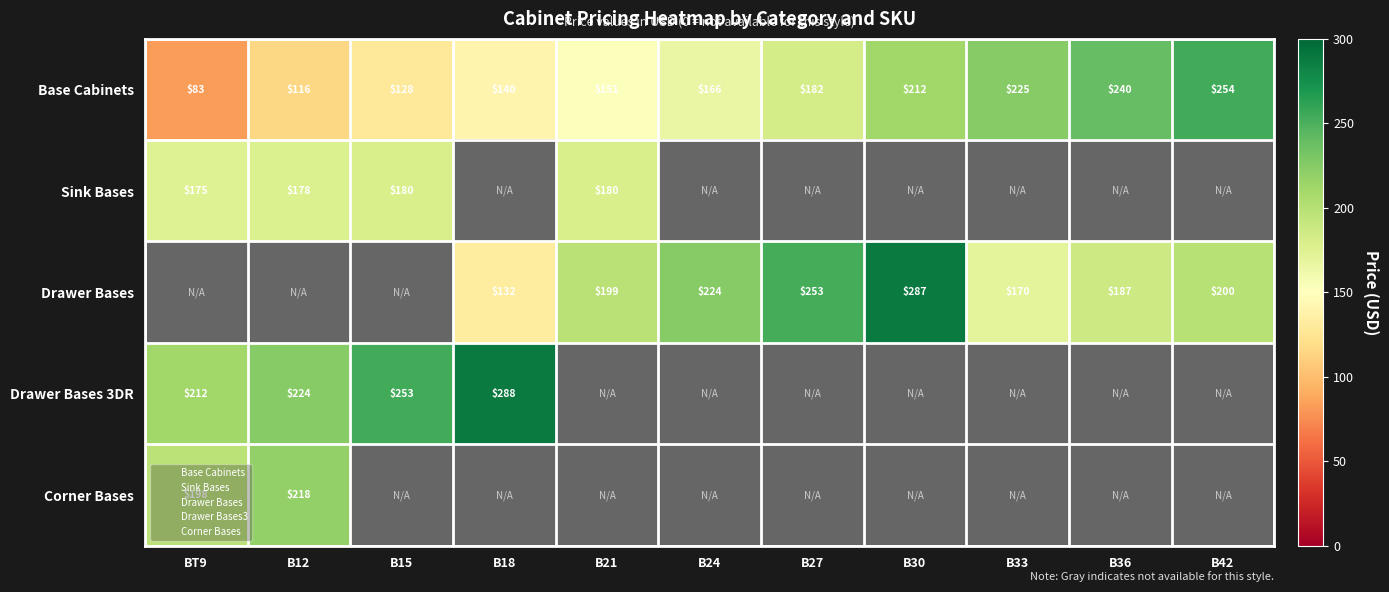

List the series in order of their overall mean, lowest first.

Corner Bases, Sink Bases, Drawer Bases 3DR, Drawer Bases, Base Cabinets